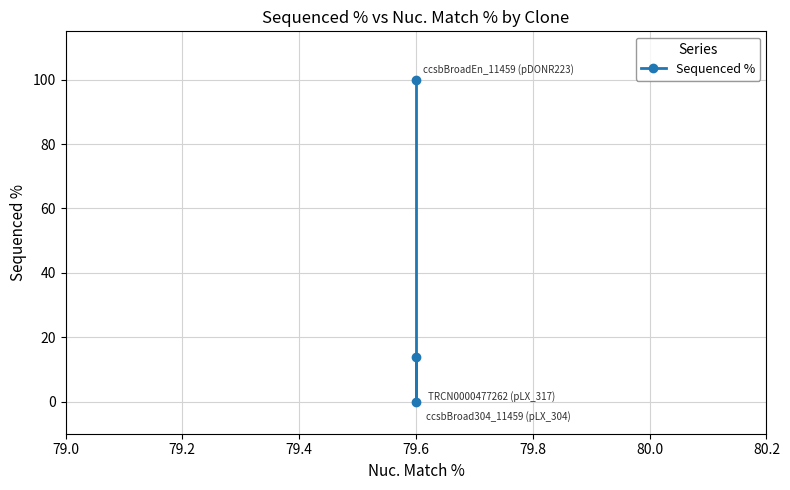

Reading left to right, extract all data points from this chart.

100.0	0.0	13.8